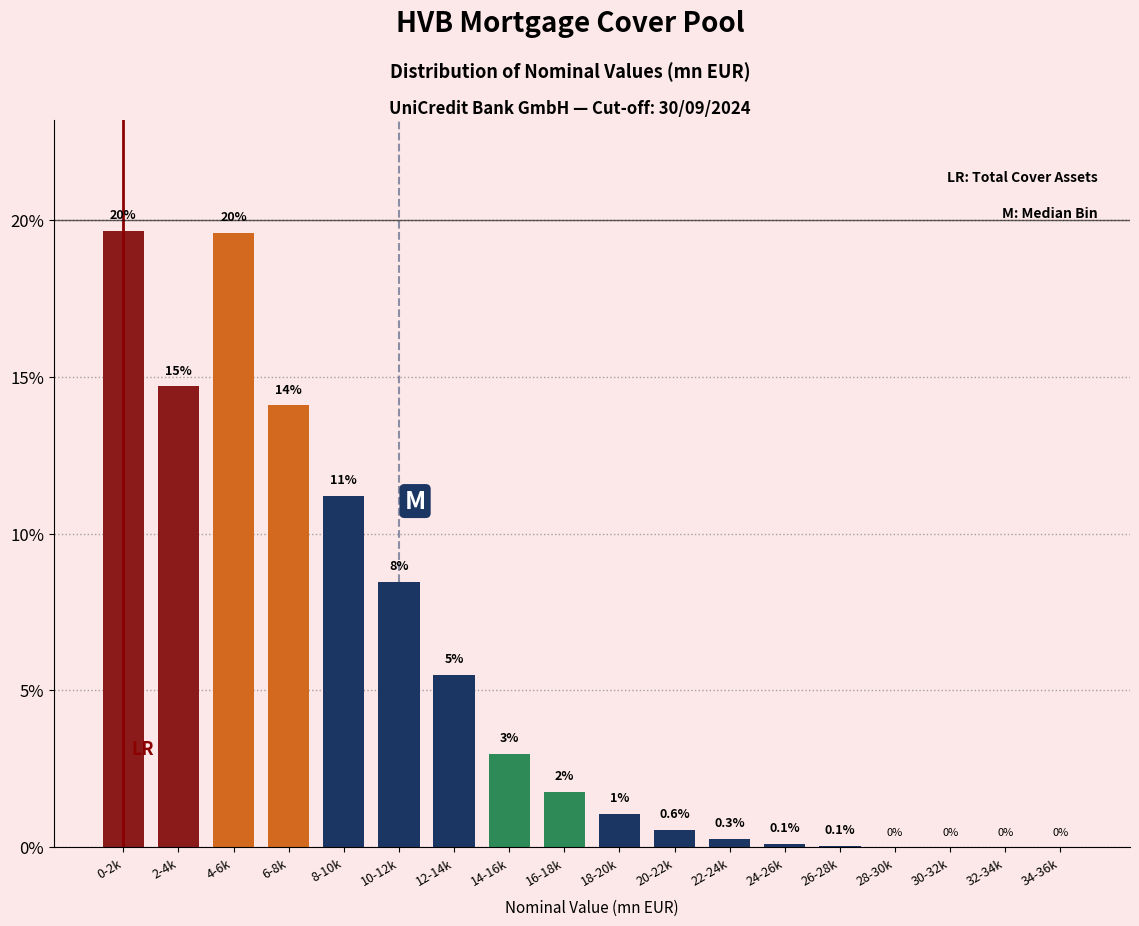

What is the change in value from 14-16k to 32-34k?

-3.0